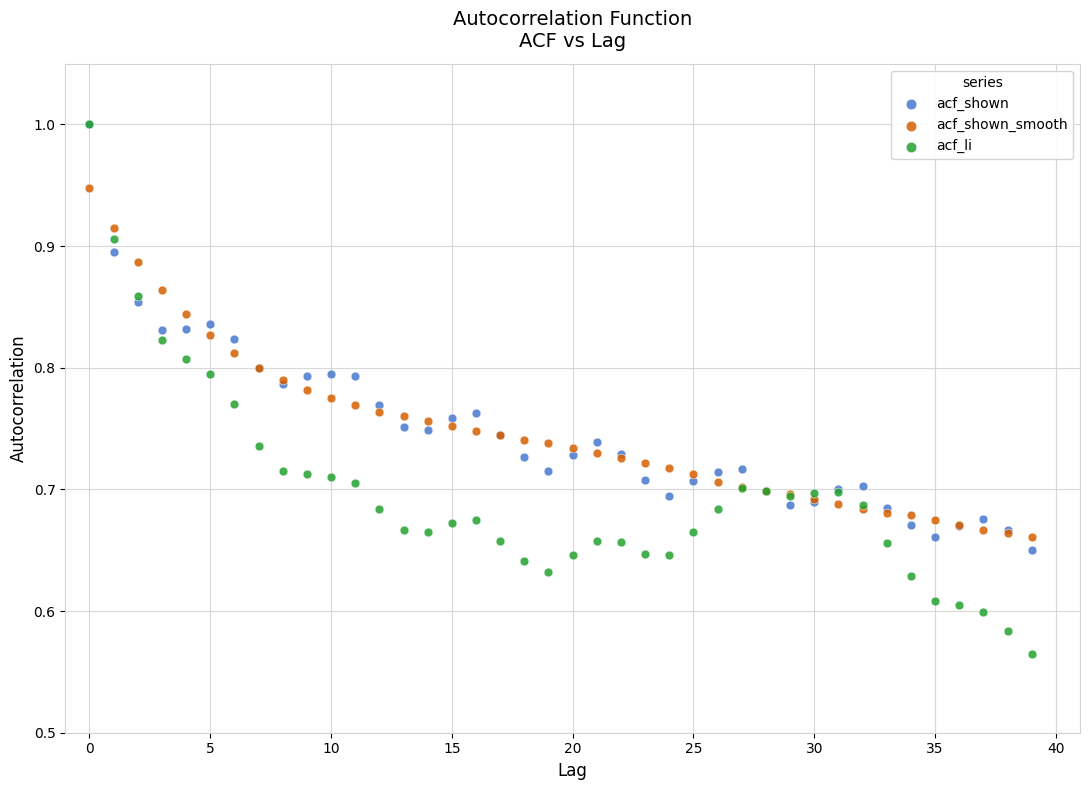

Which series reaches the minimum Y coordinate?

acf_li